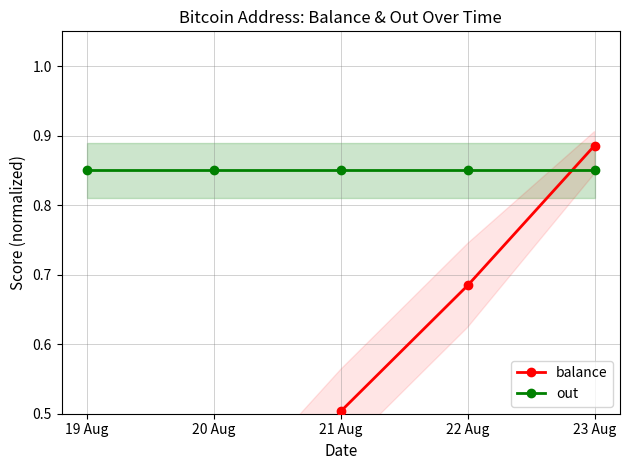

Which has a higher value, 19 Aug or 20 Aug?

20 Aug